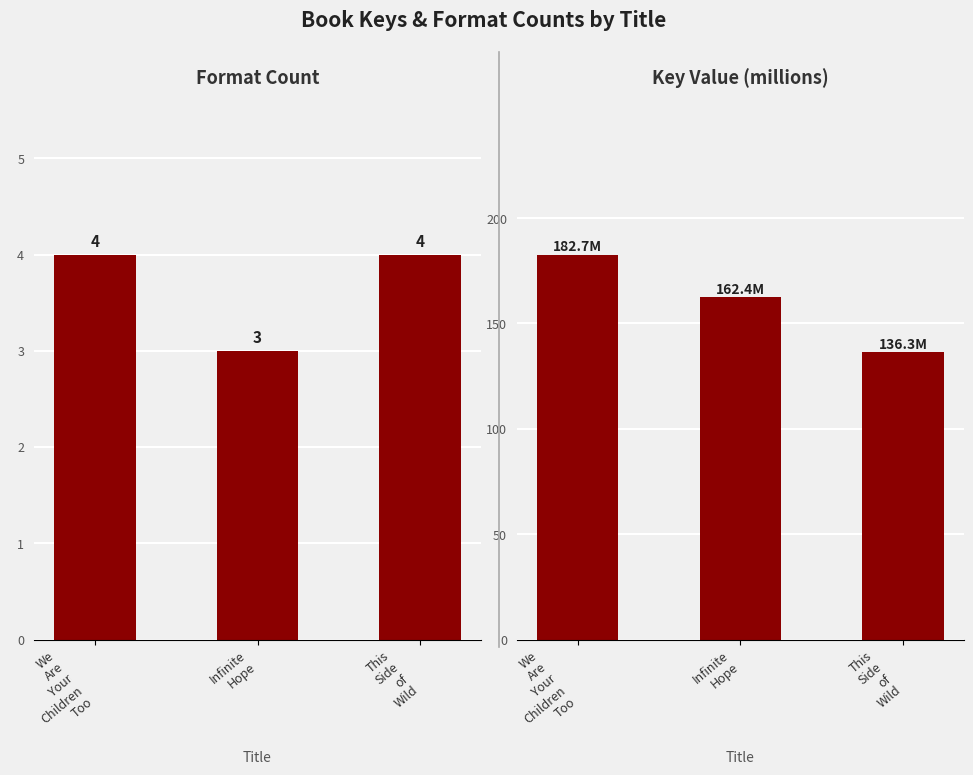

What position from the left is We
Are
Your
Children
Too?

1